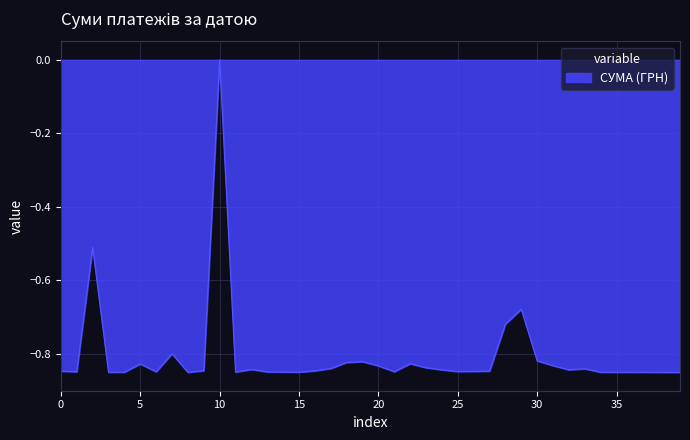

Which category has the highest value across all series?

10